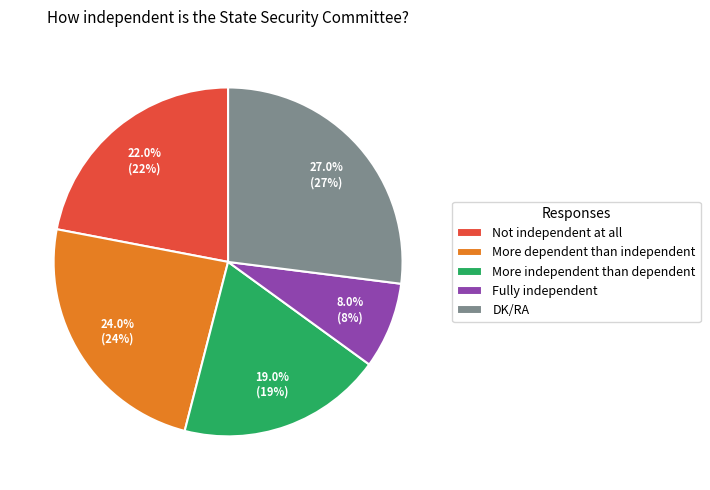

To the nearest percent, what is the average slice percentage?

20%